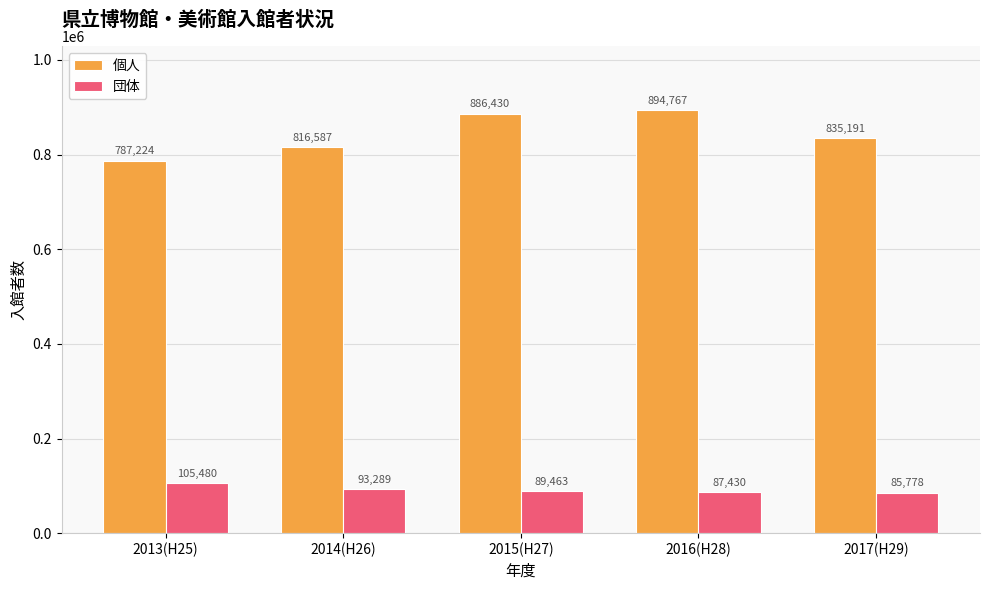

Reading right to left, transcribe all the data shown in this chart.

個人: 2017(H29)=835191	2016(H28)=894767	2015(H27)=886430	2014(H26)=816587	2013(H25)=787224
団体: 2017(H29)=85778	2016(H28)=87430	2015(H27)=89463	2014(H26)=93289	2013(H25)=105480